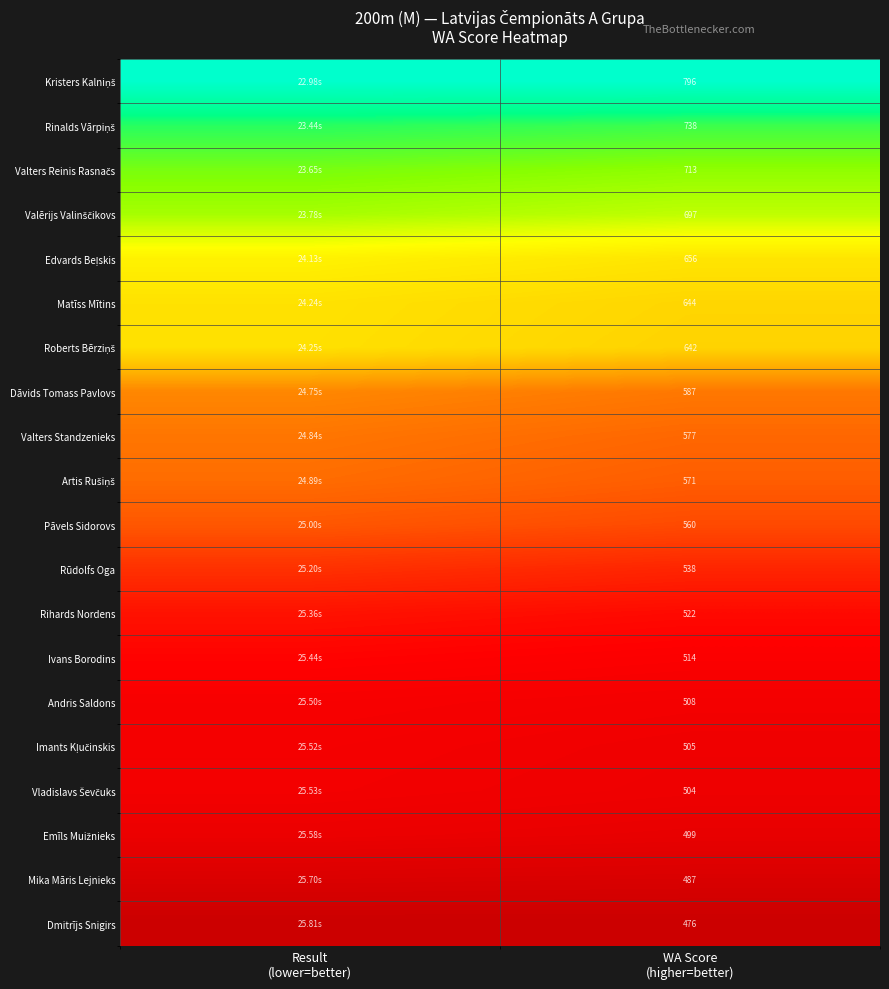

Which series has the largest total across all categories?

Kristers Kalniņš